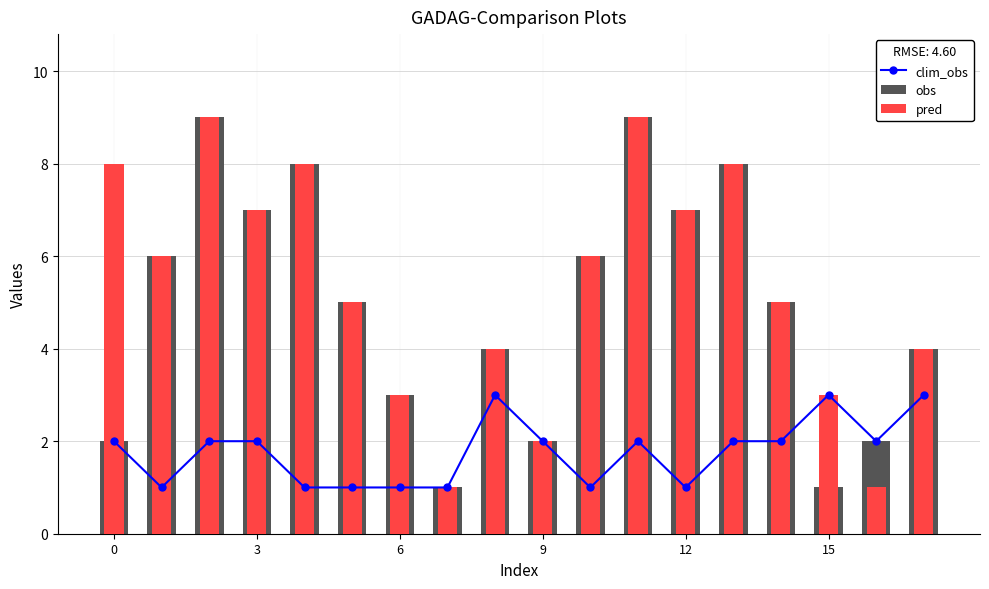

Are the bars horizontal?

No